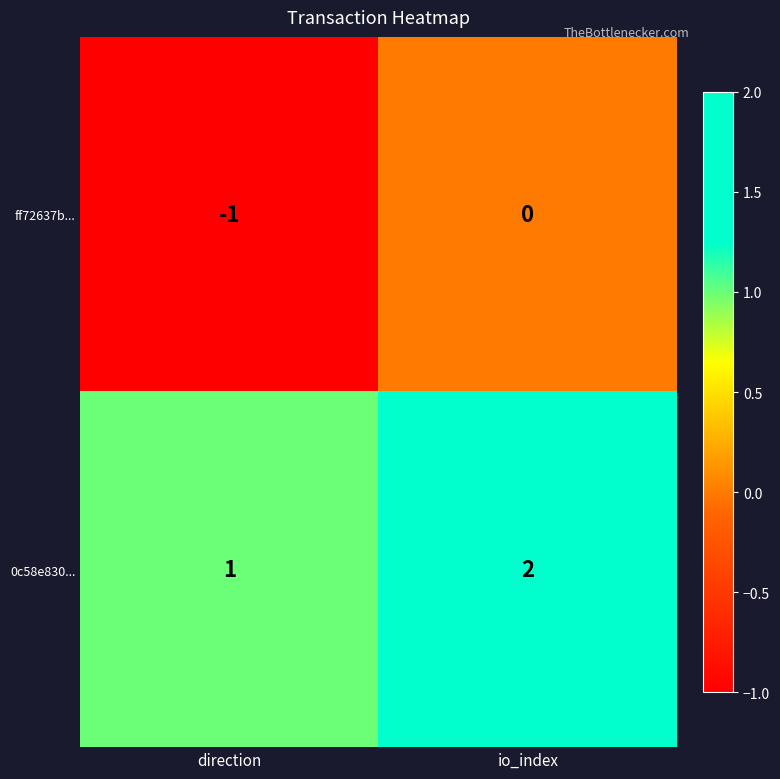

At which category is the sum across all series the highest?

io_index